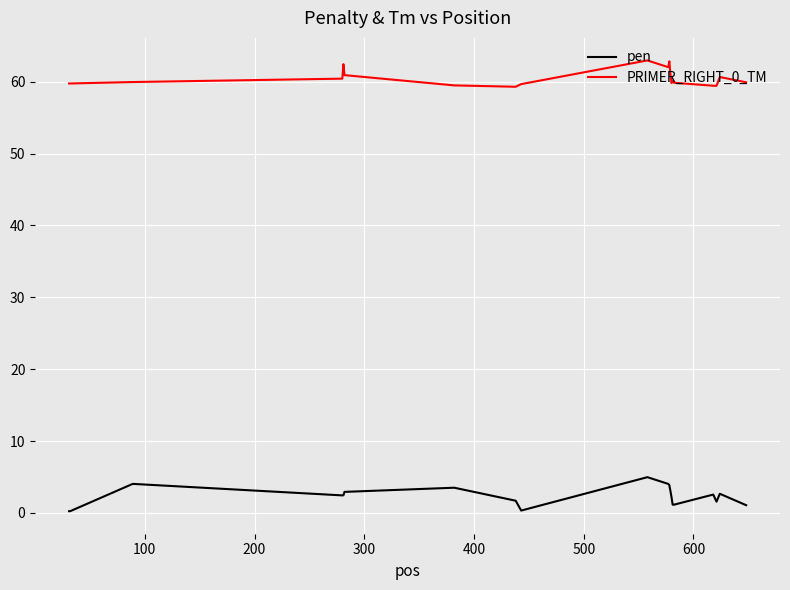

True or false: pen and PRIMER_RIGHT_0_TM cross at least once.

False